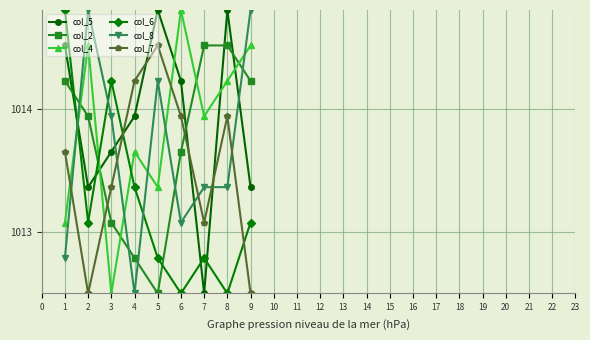

At which category does col_4 reach its first local peak?

2